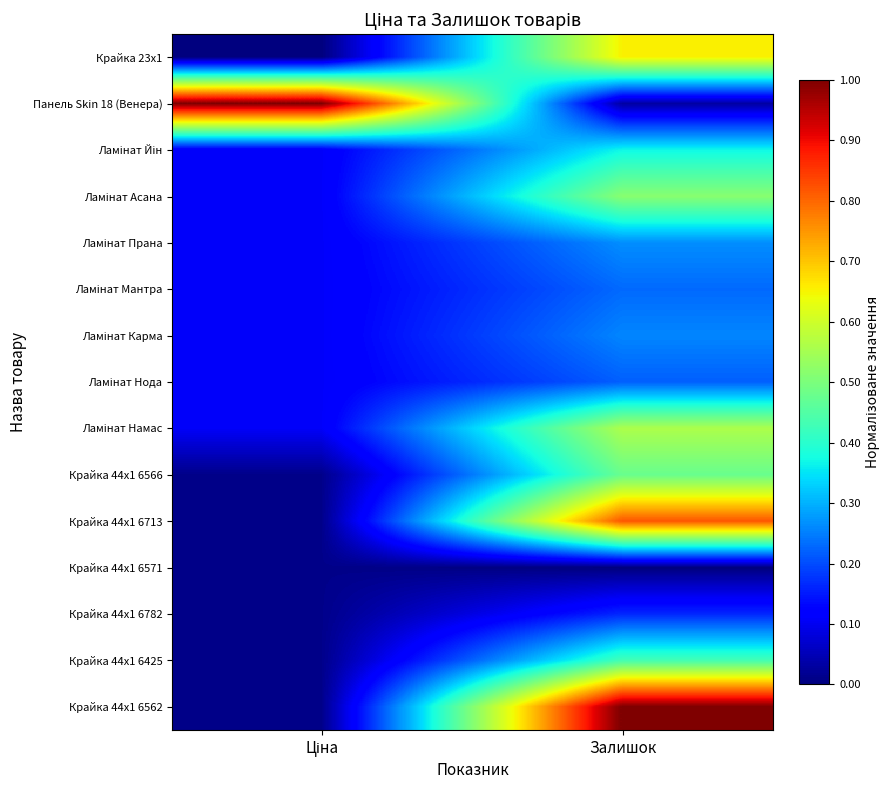

Which series has the largest range (max minus min)?

Крайка 44x1 6562